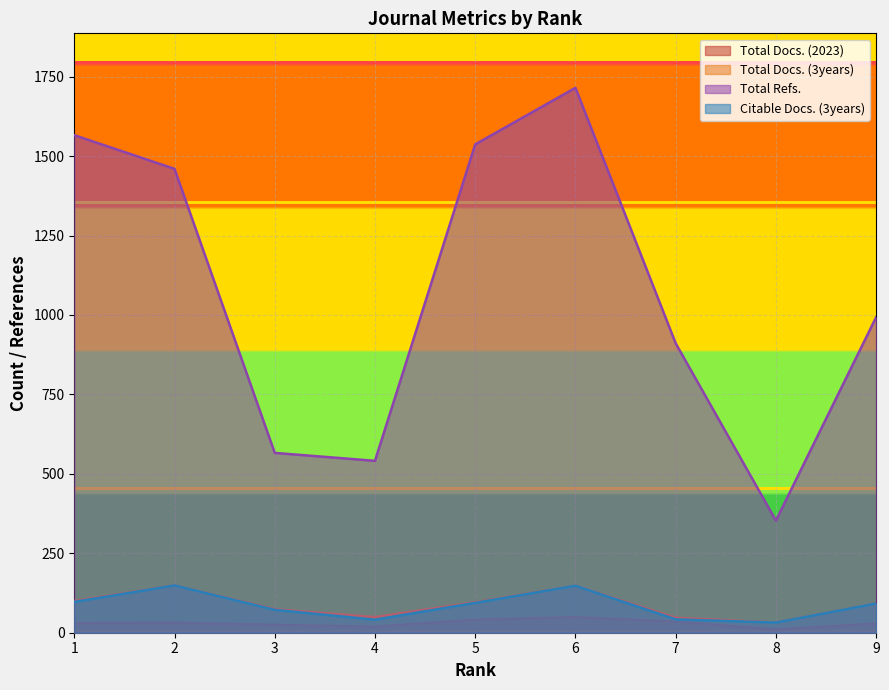

True or false: Total Docs. (3years) and Total Docs. (2023) cross at least once.

False